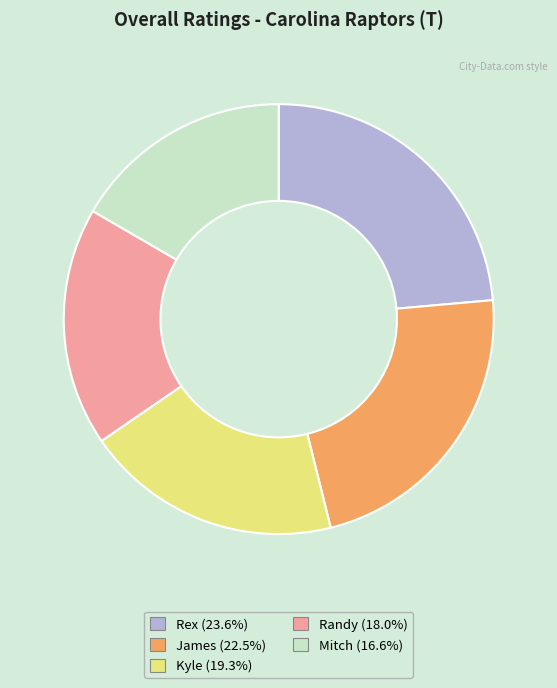

Does any single category account for the majority?

No